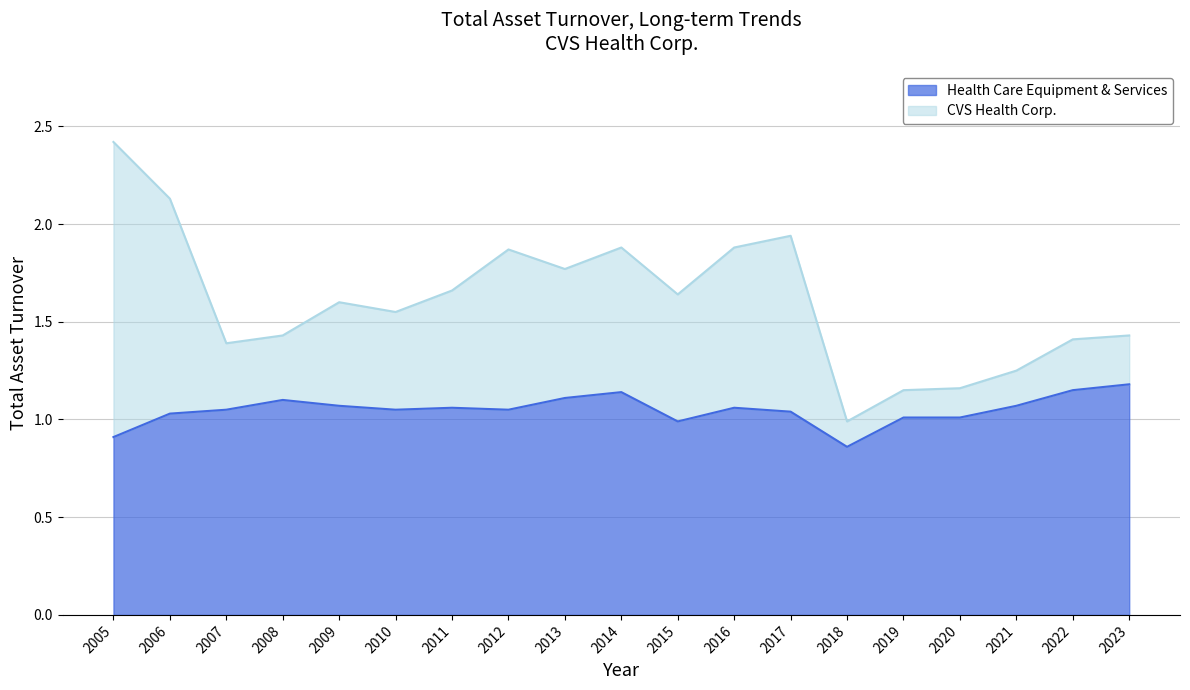

What is the total value across all series at 2011?

2.7